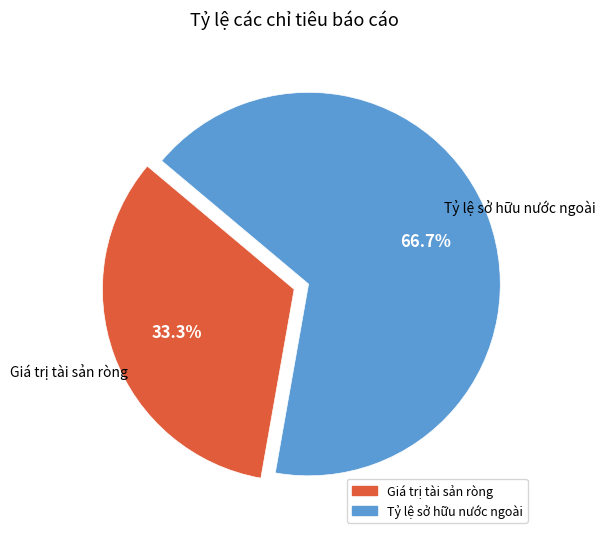

What is the majority slice?

Tỷ lệ sở hữu nước ngoài